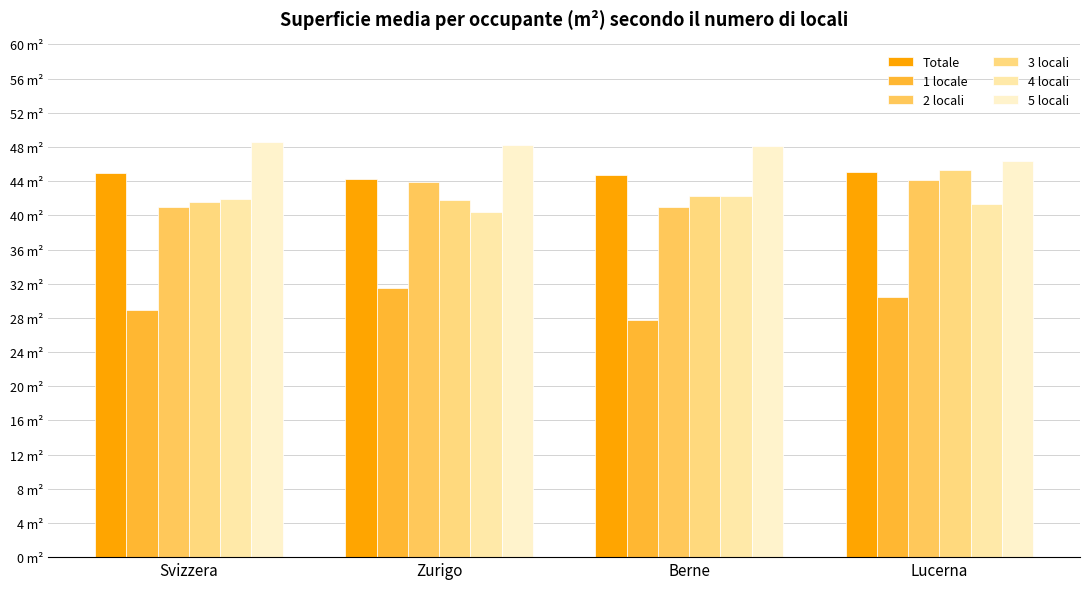

Reading left to right, what are all the values shown in this chart?

Totale: Svizzera=45.0	Zurigo=44.3	Berne=44.7	Lucerna=45.1
1 locale: Svizzera=29.0	Zurigo=31.5	Berne=27.8	Lucerna=30.4
2 locali: Svizzera=41.0	Zurigo=43.9	Berne=41.0	Lucerna=44.1
3 locali: Svizzera=41.5	Zurigo=41.8	Berne=42.3	Lucerna=45.2
4 locali: Svizzera=41.9	Zurigo=40.4	Berne=42.3	Lucerna=41.3
5 locali: Svizzera=48.5	Zurigo=48.2	Berne=48.1	Lucerna=46.4